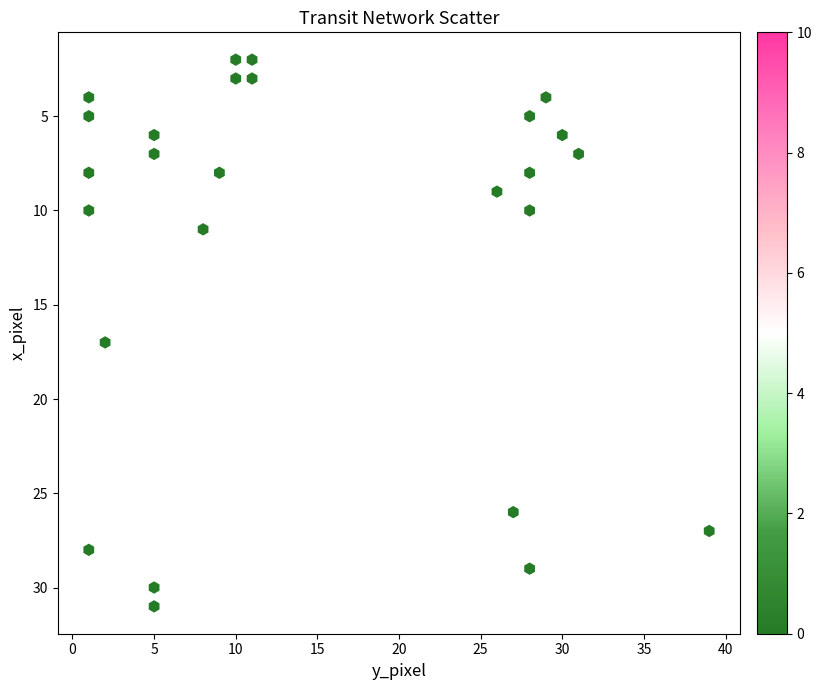

What Y value in the scatter plot is closest to 16?

17